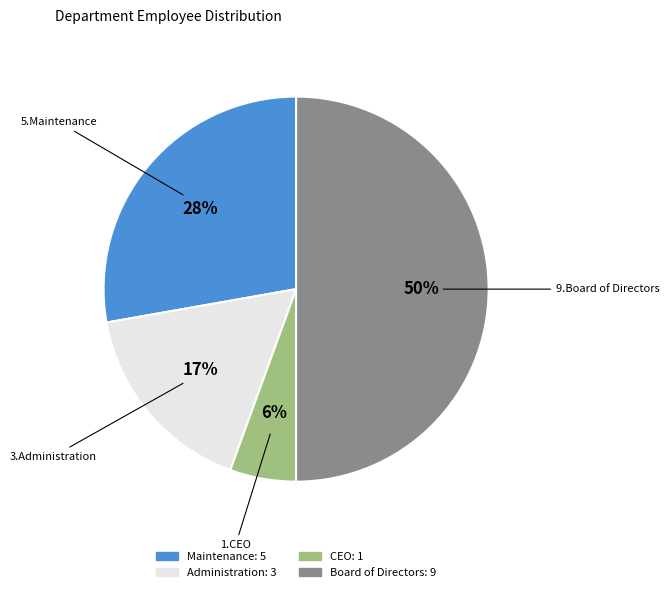

To the nearest percent, what is the average slice percentage?

25%